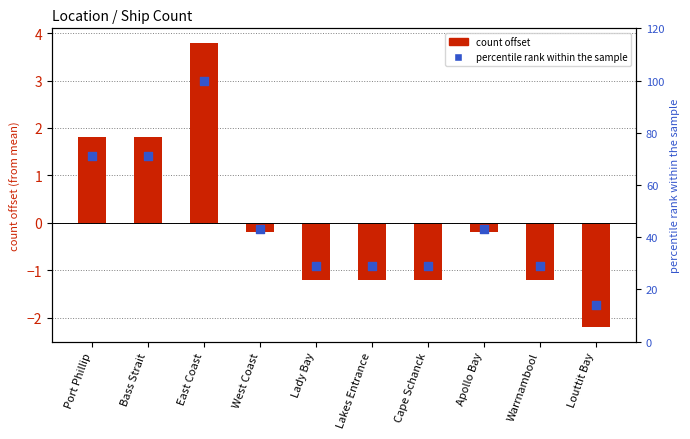

What is the total value across all series at Lady Bay?

27.8